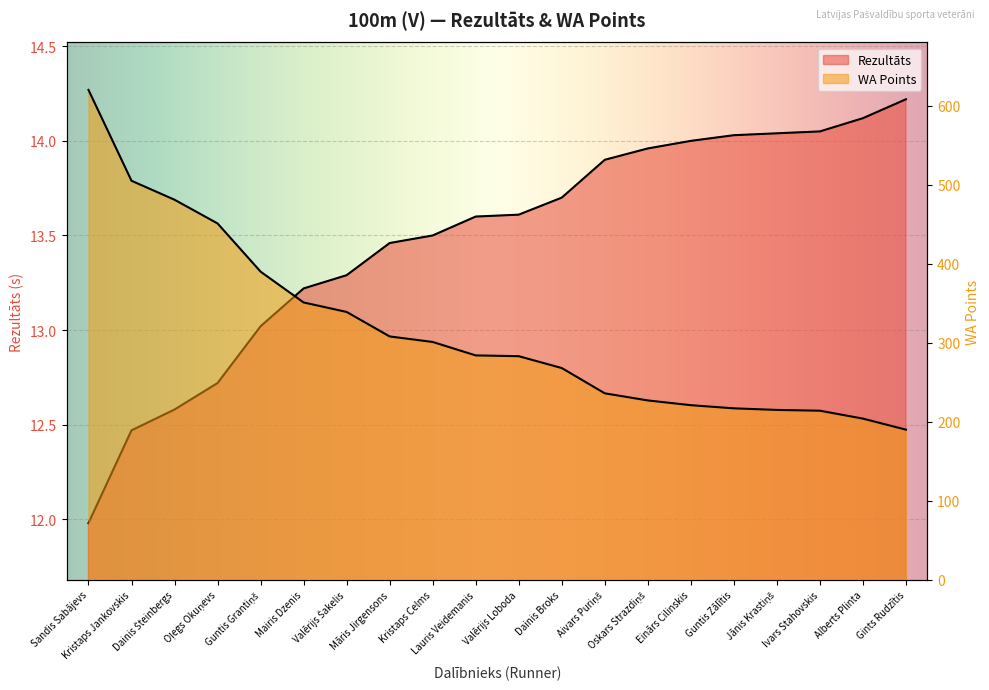

Rank the series by their maximum value, from highest to lowest.

WA, Rezultāts